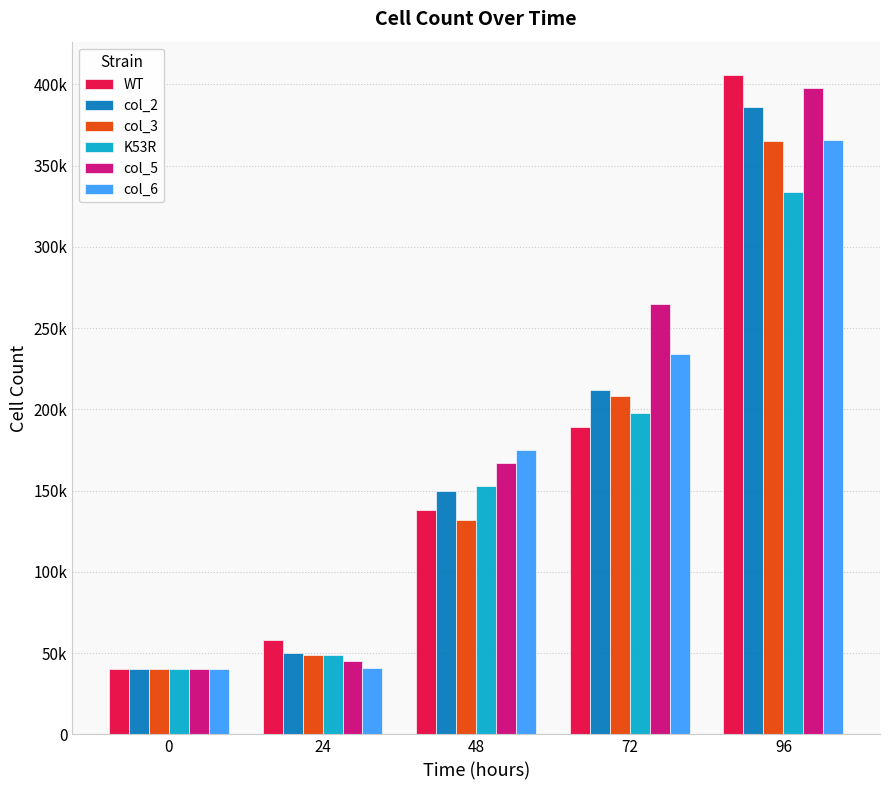

Which has a higher value, 48 or 0?

48